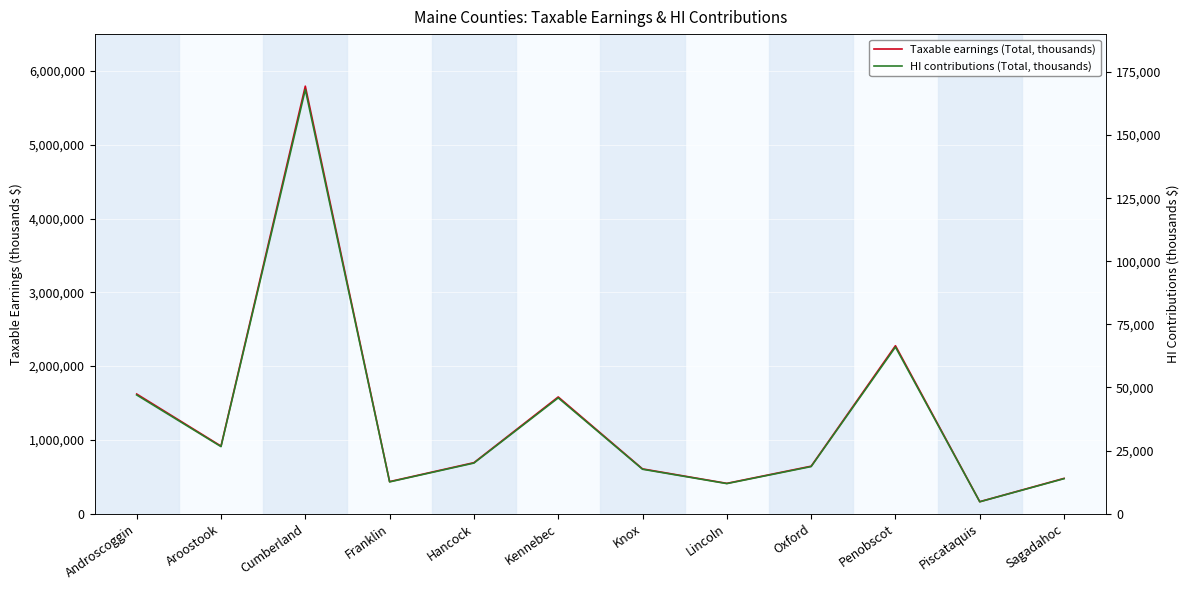

What is the sum of the HI contributions (Total, thousands) values at Sagadahoc and Knox?

31420